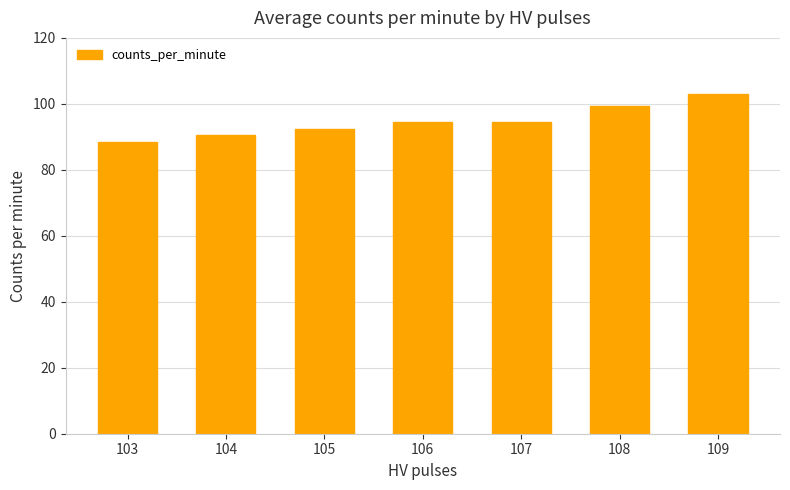

Read the value at 103.

88.5